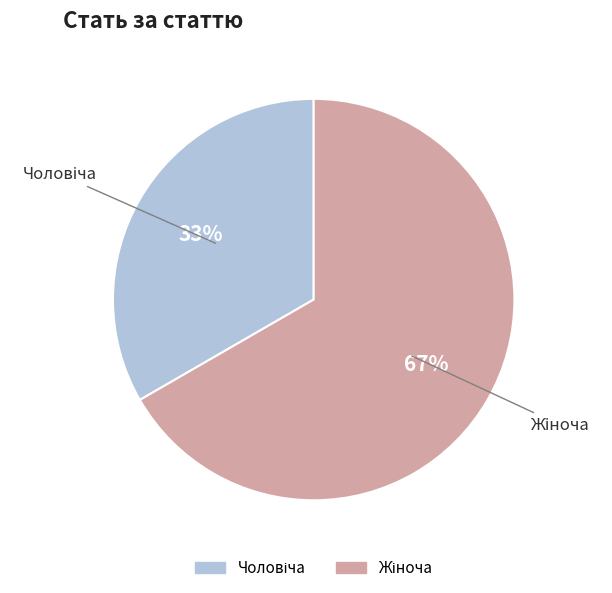

To the nearest percent, what is the average slice percentage?

50%